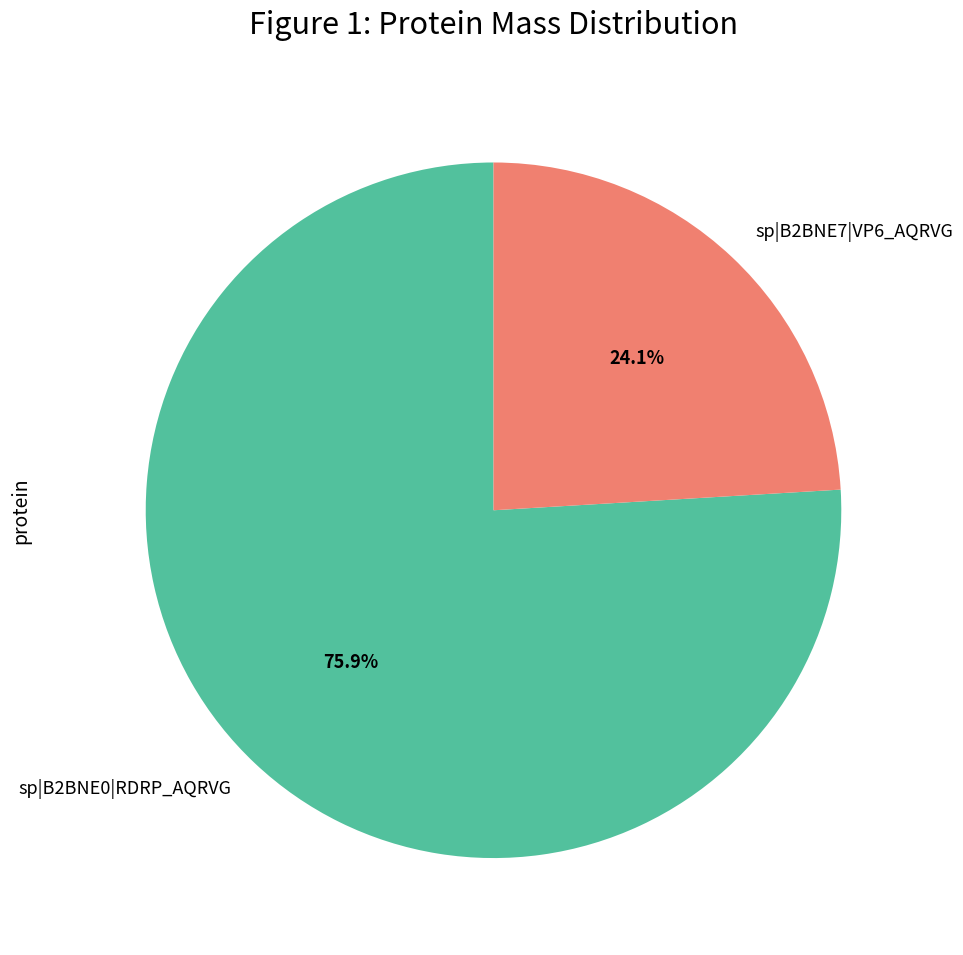

To the nearest percent, what is the difference between the sp|B2BNE0|RDRP_AQRVG and sp|B2BNE7|VP6_AQRVG slice percentages?

52%